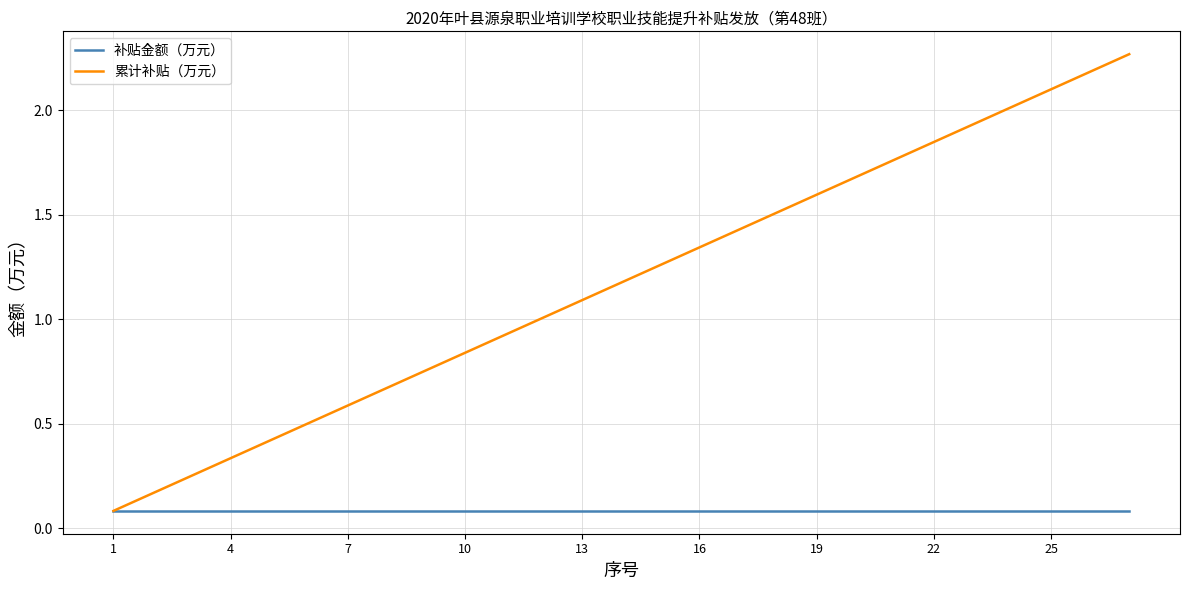

Which series has the largest total across all categories?

累计补贴（万元）